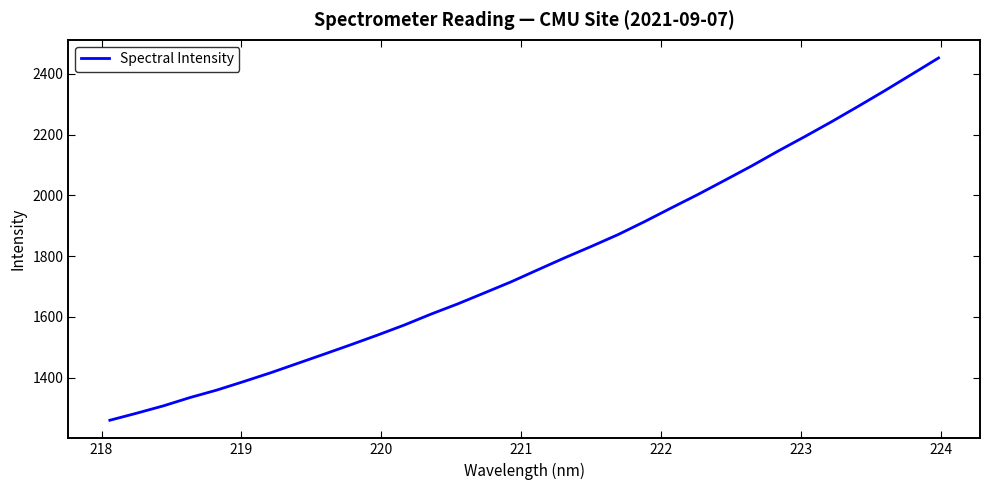

What is the minimum value shown in the chart?

1259.9